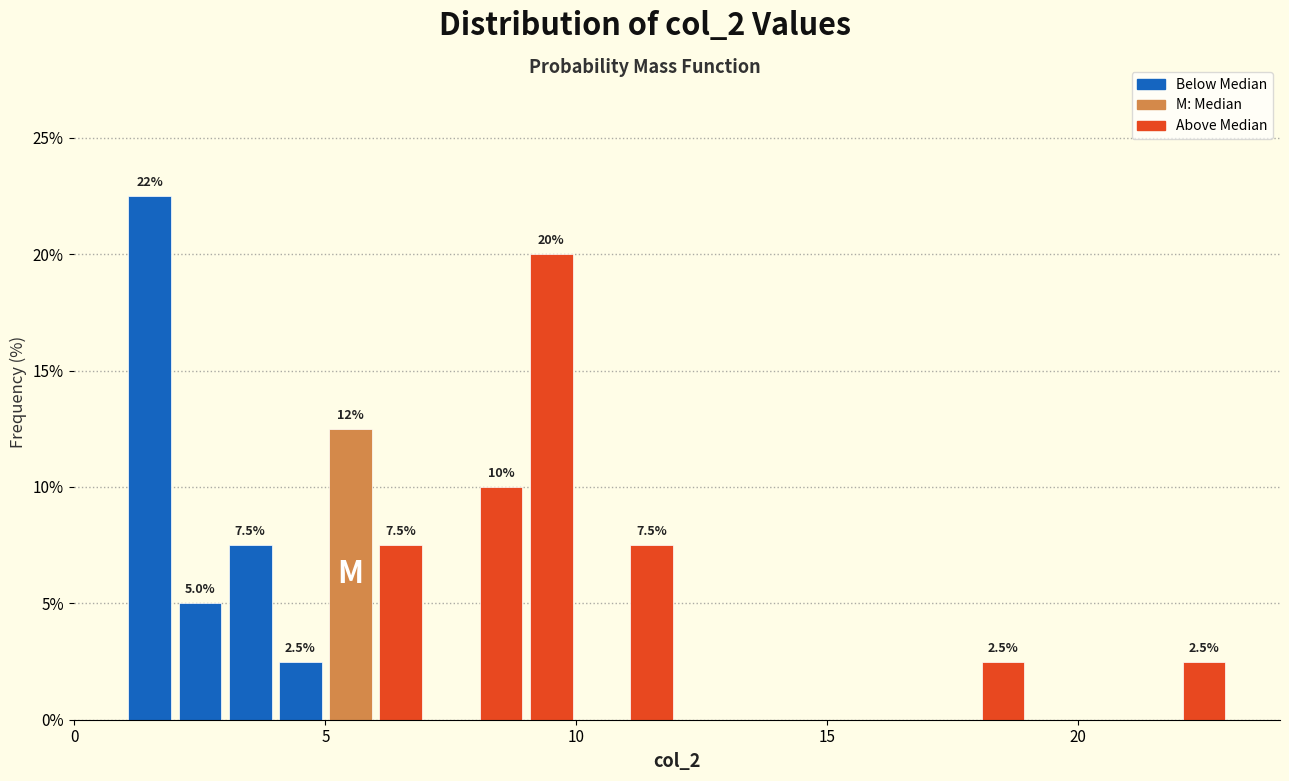

Read against the x-axis, roughly where is the centre of the tallest bar?

1.5